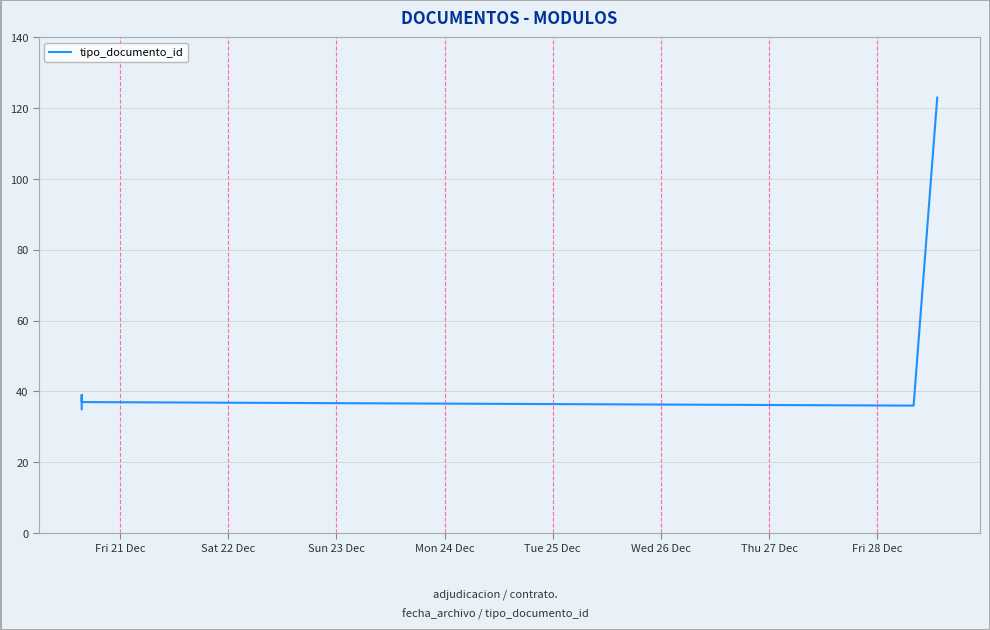

What is the maximum value shown in the chart?

123